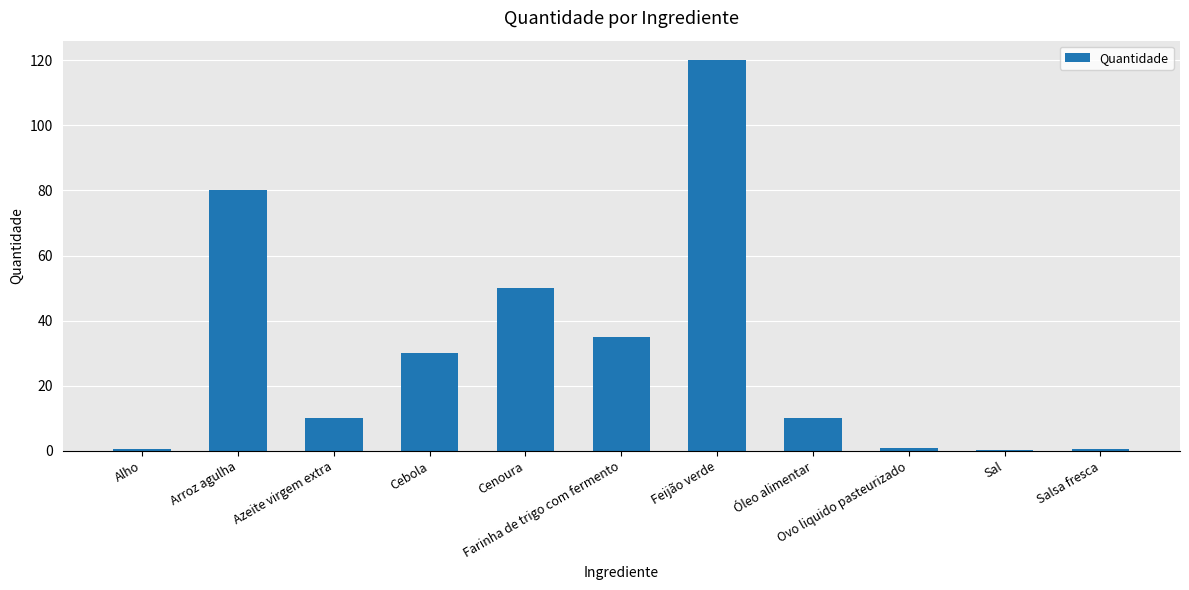

How many series are shown in this chart?

1